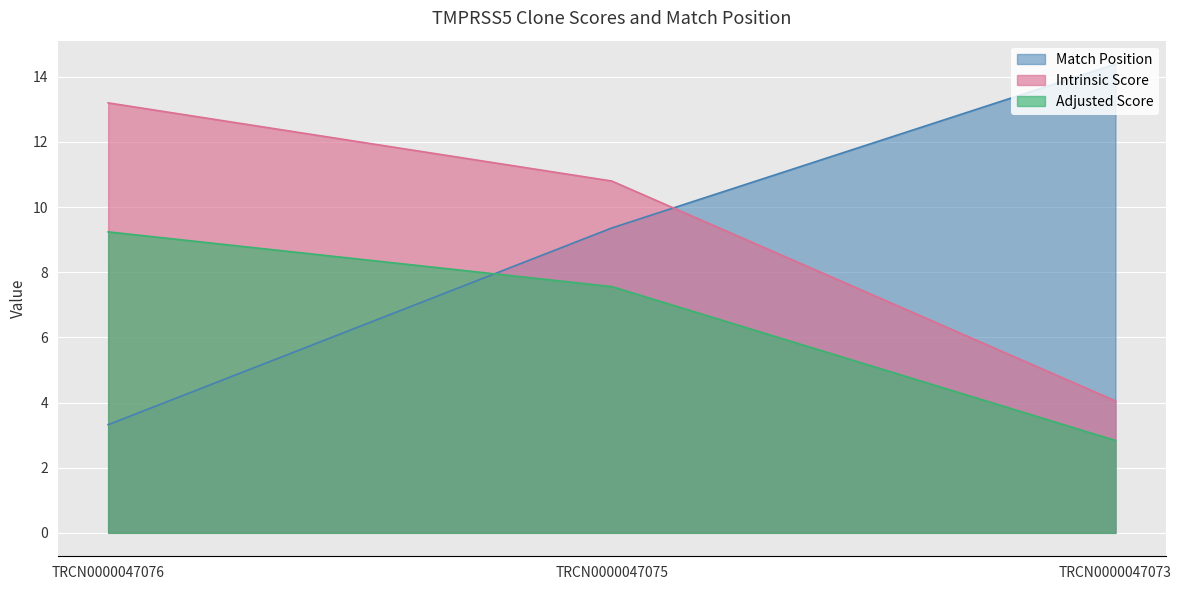

At which label is Intrinsic Score closest to 8?

TRCN0000047075